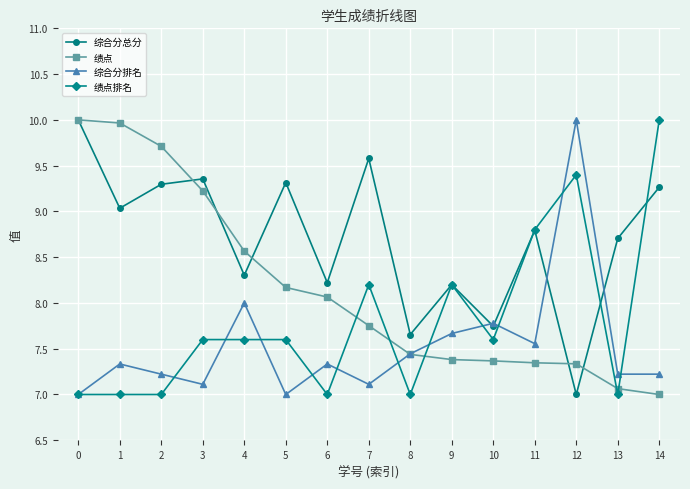

What is the smallest value displayed?

7.0